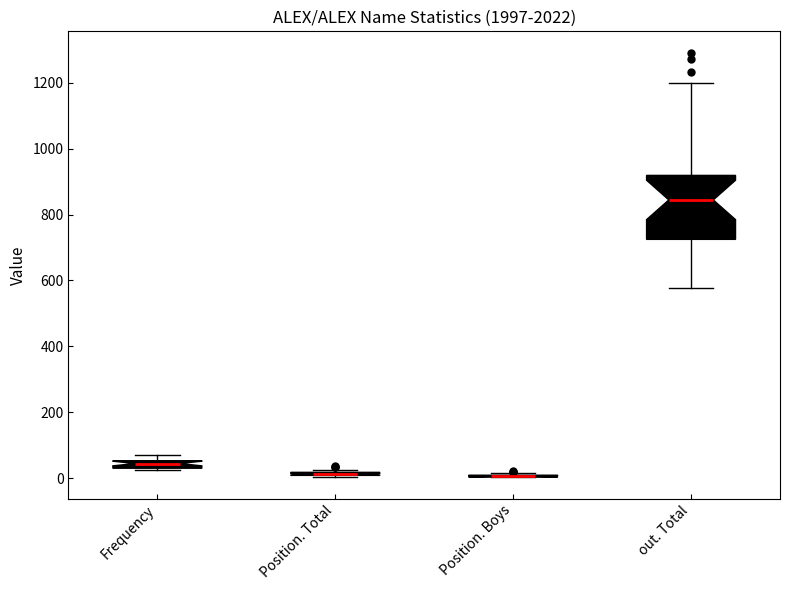

Comparing the boxes themselves (not the whiskers), which one is the tallest?

out. Total